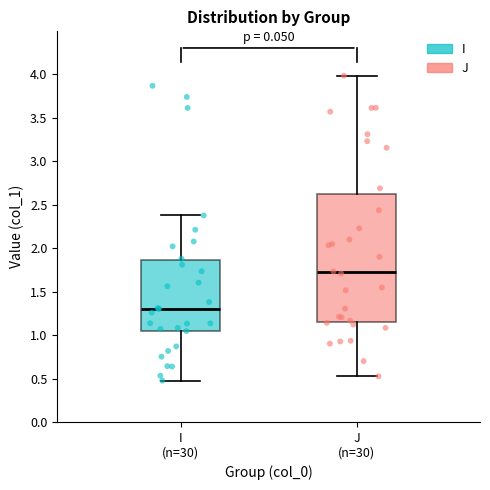

Which box has the highest median line?

J (n=30)